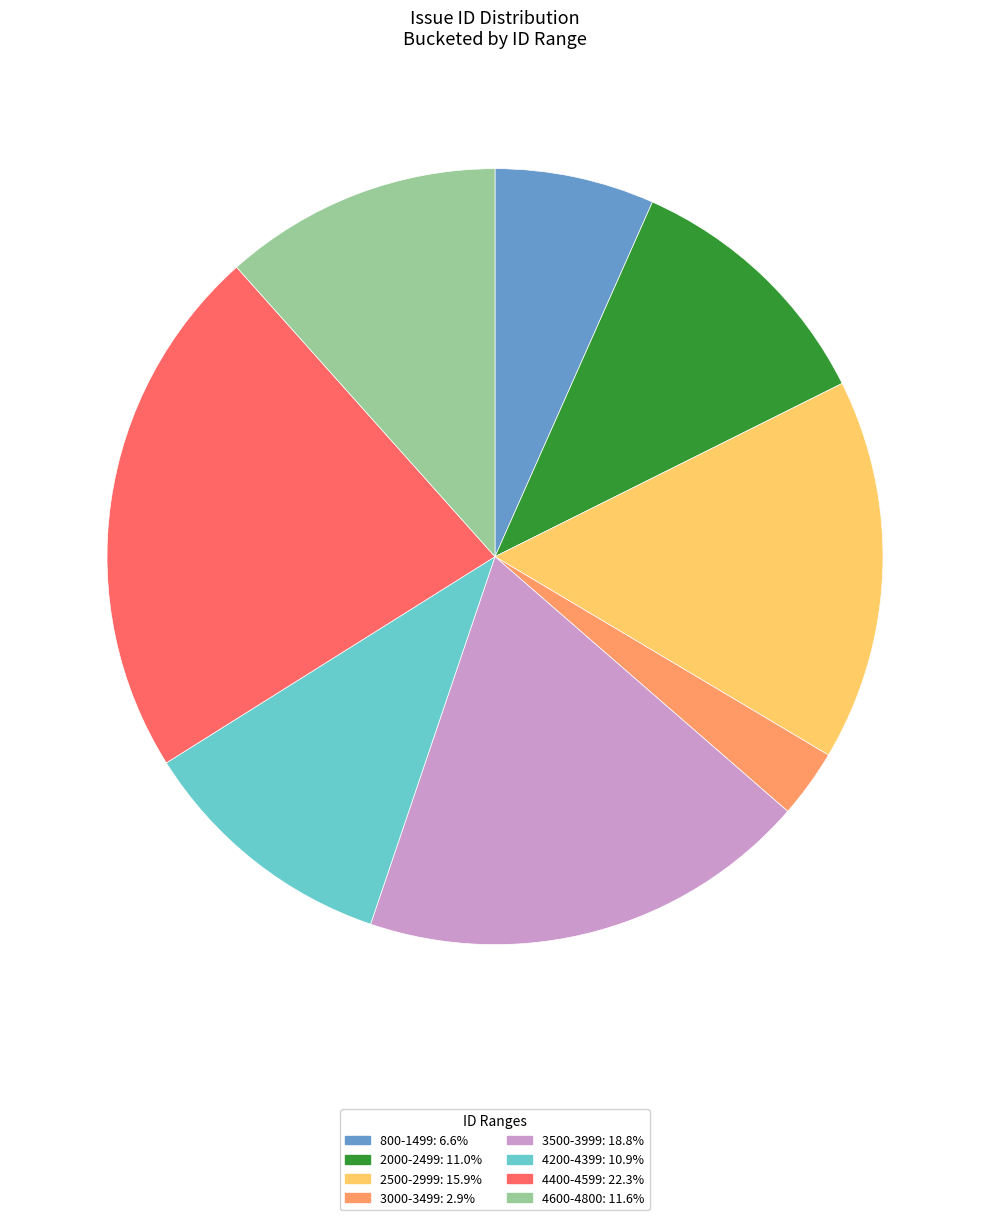

Is there a majority slice in this chart?

No